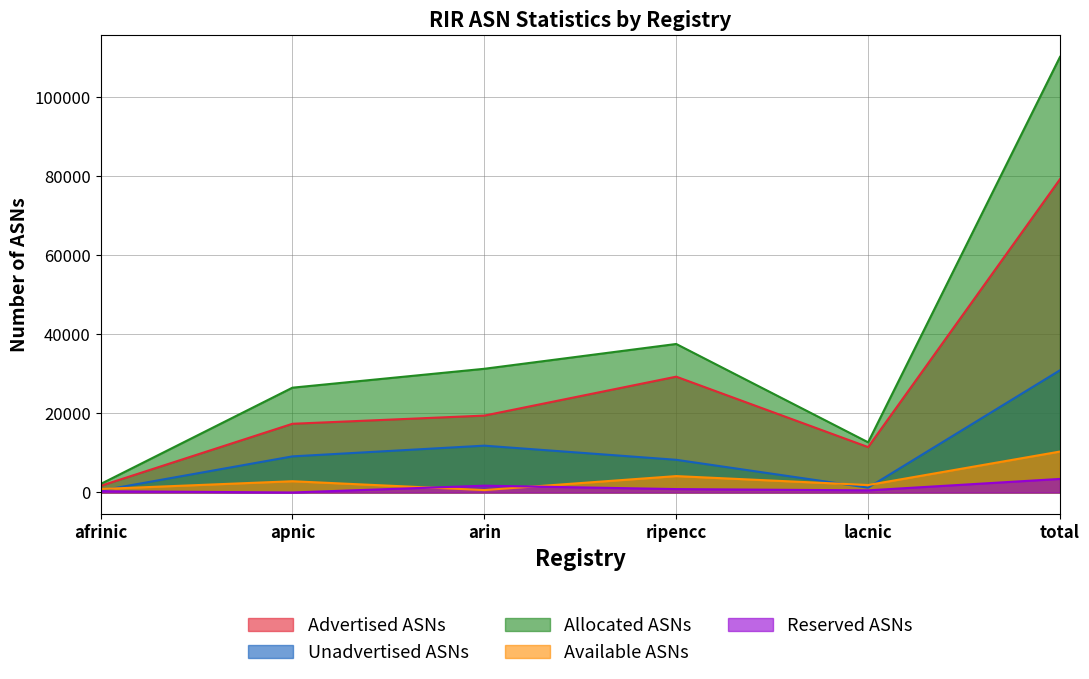

How many categories are shown in the chart?

6